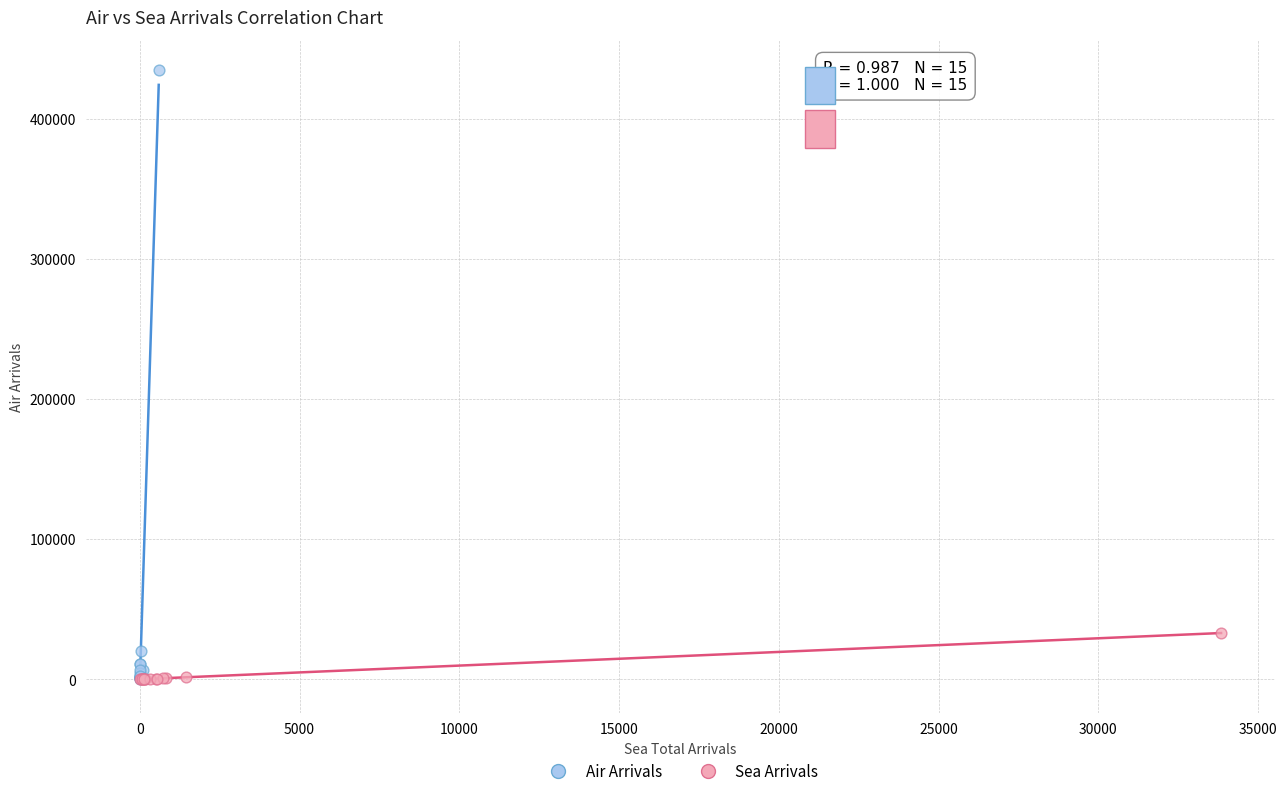

Which series contains the highest Y value?

Air Arrivals